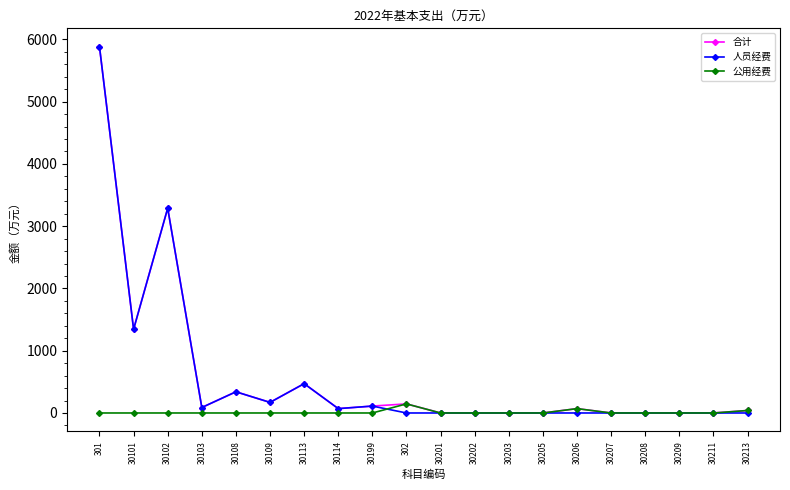

Does the chart display data point markers on the line(s)?

Yes